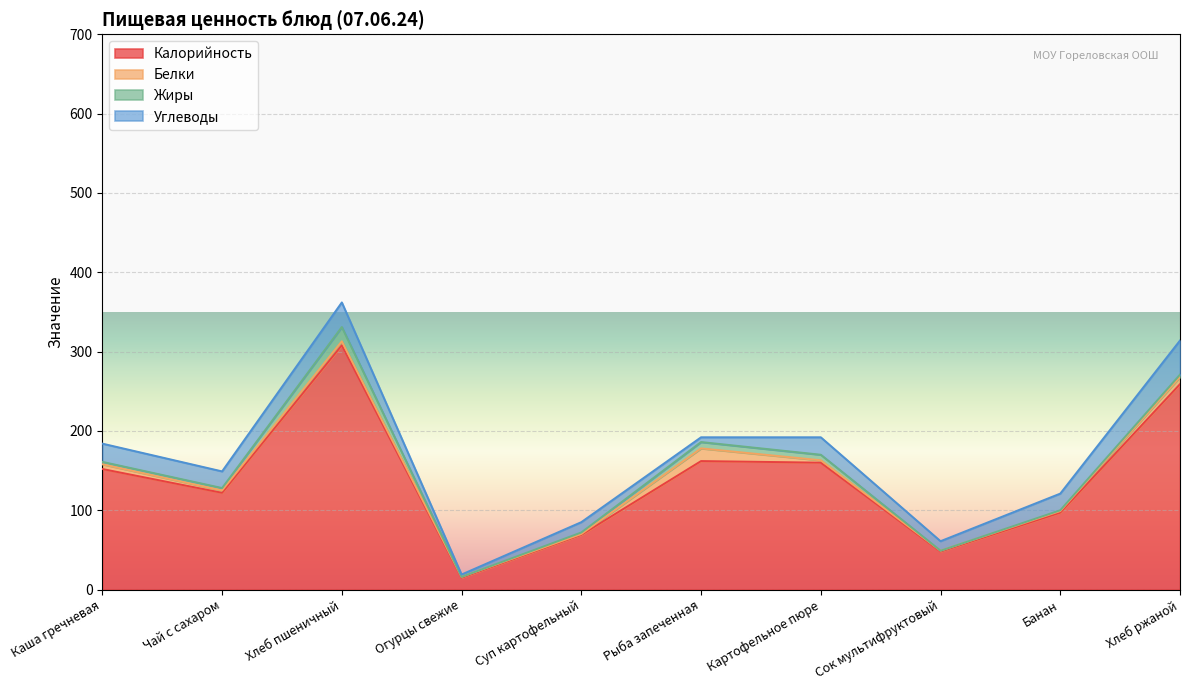

How many lines are shown in the chart?

4